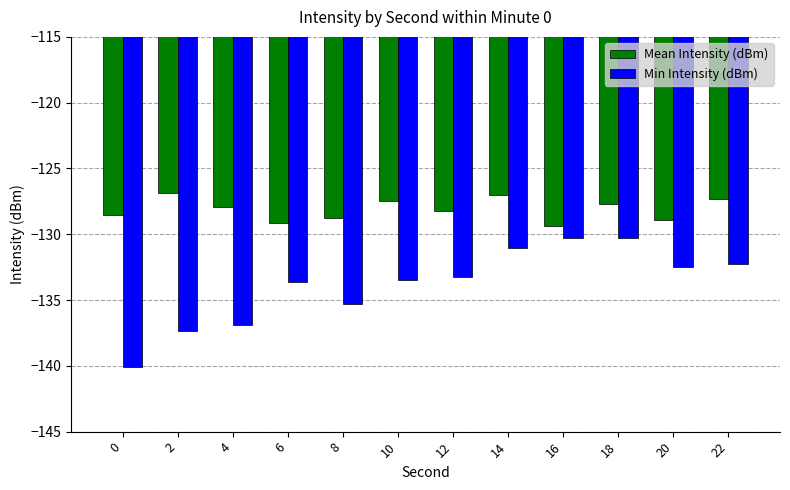

Rank the series at 2 from highest to lowest value.

Mean Intensity (dBm), Min Intensity (dBm)